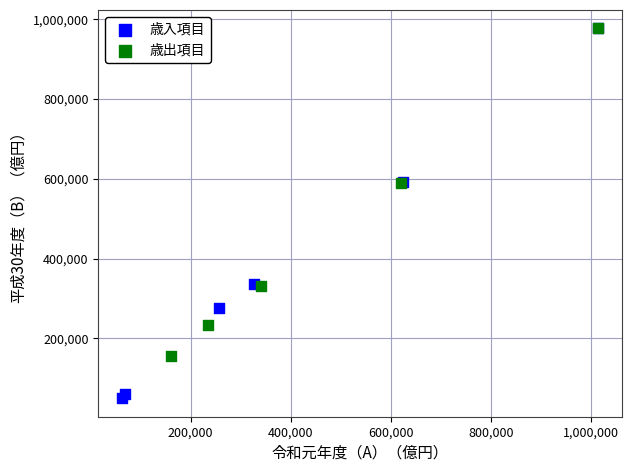

Which series has the widest spread of Y values?

歳入項目